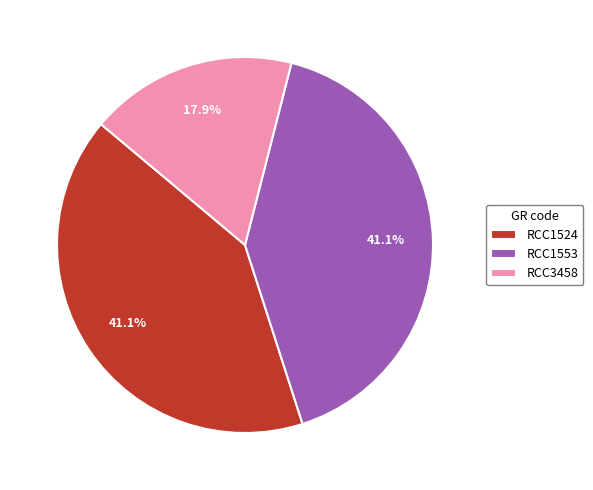

True or false: RCC1524 accounts for 53% of the total.

False